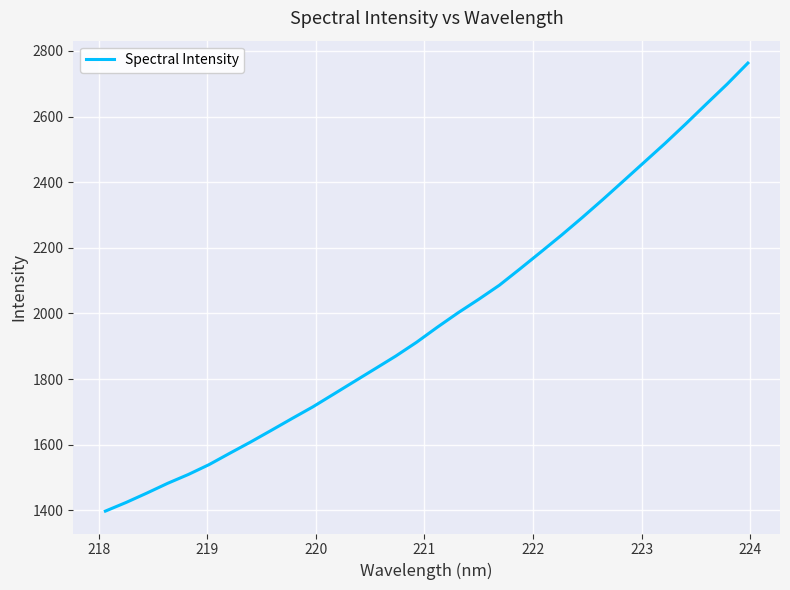

Count the number of categories in the chart.

32